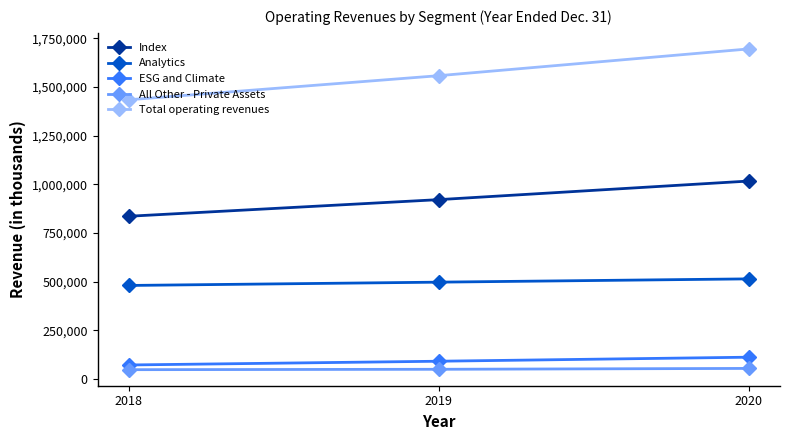

The value of Analytics at 2019 is 496925. True or false?

True